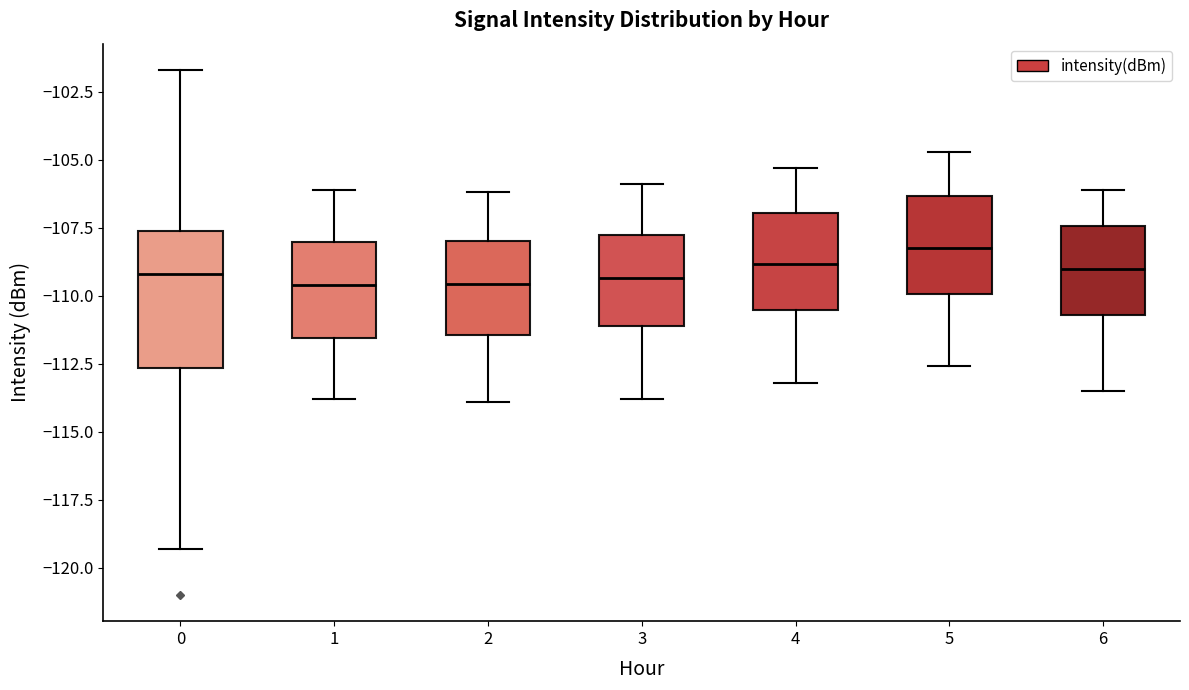

Which box is the tallest, from its lower edge to its upper edge?

0